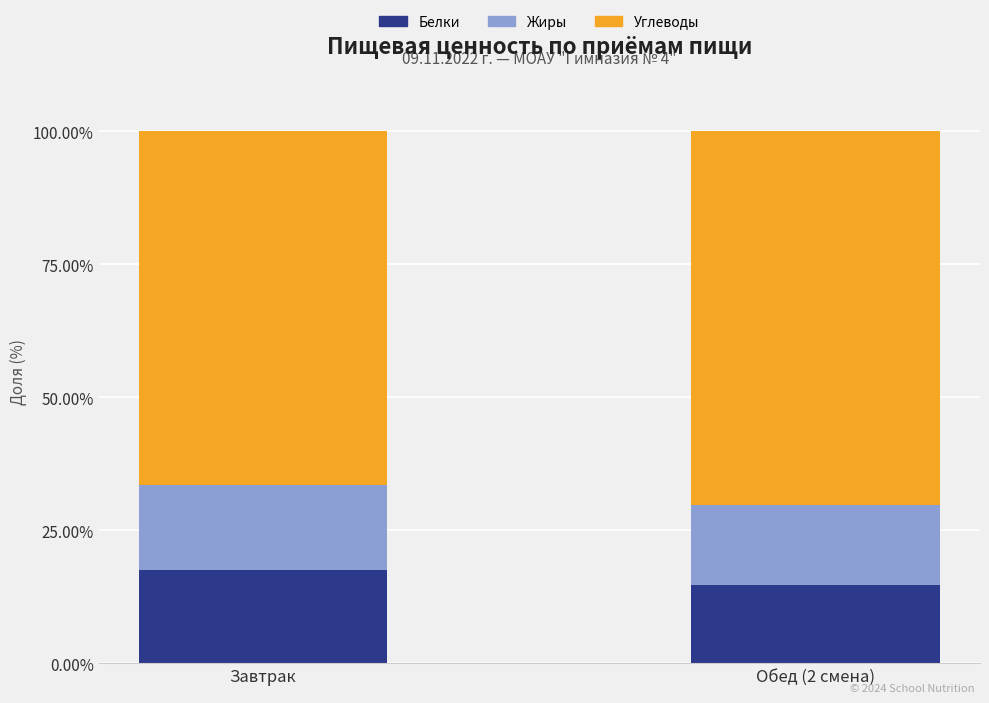

What is the lowest value of the Белки series?

14.8